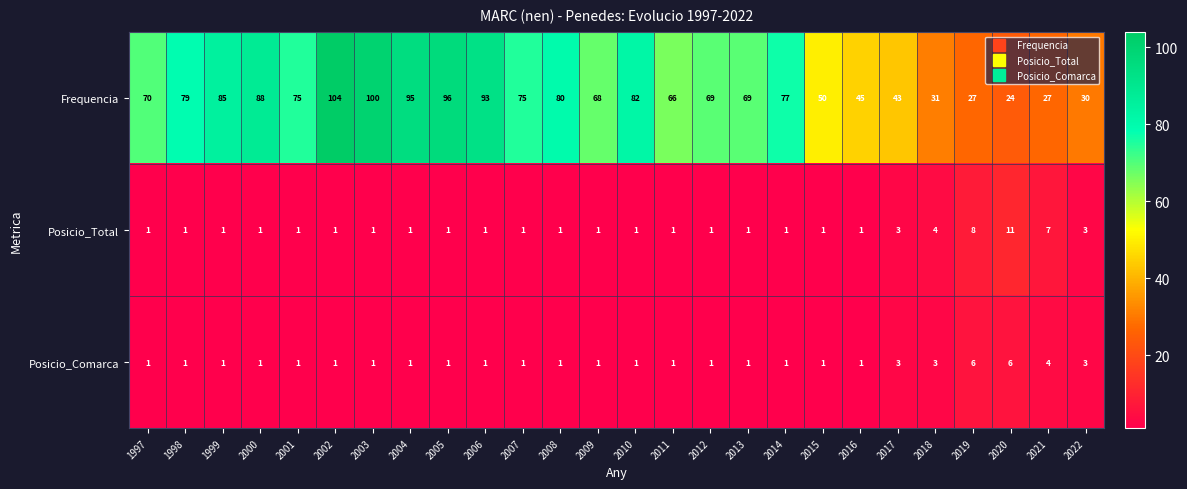

What is the sum of all Posicio_Comarca values?

45